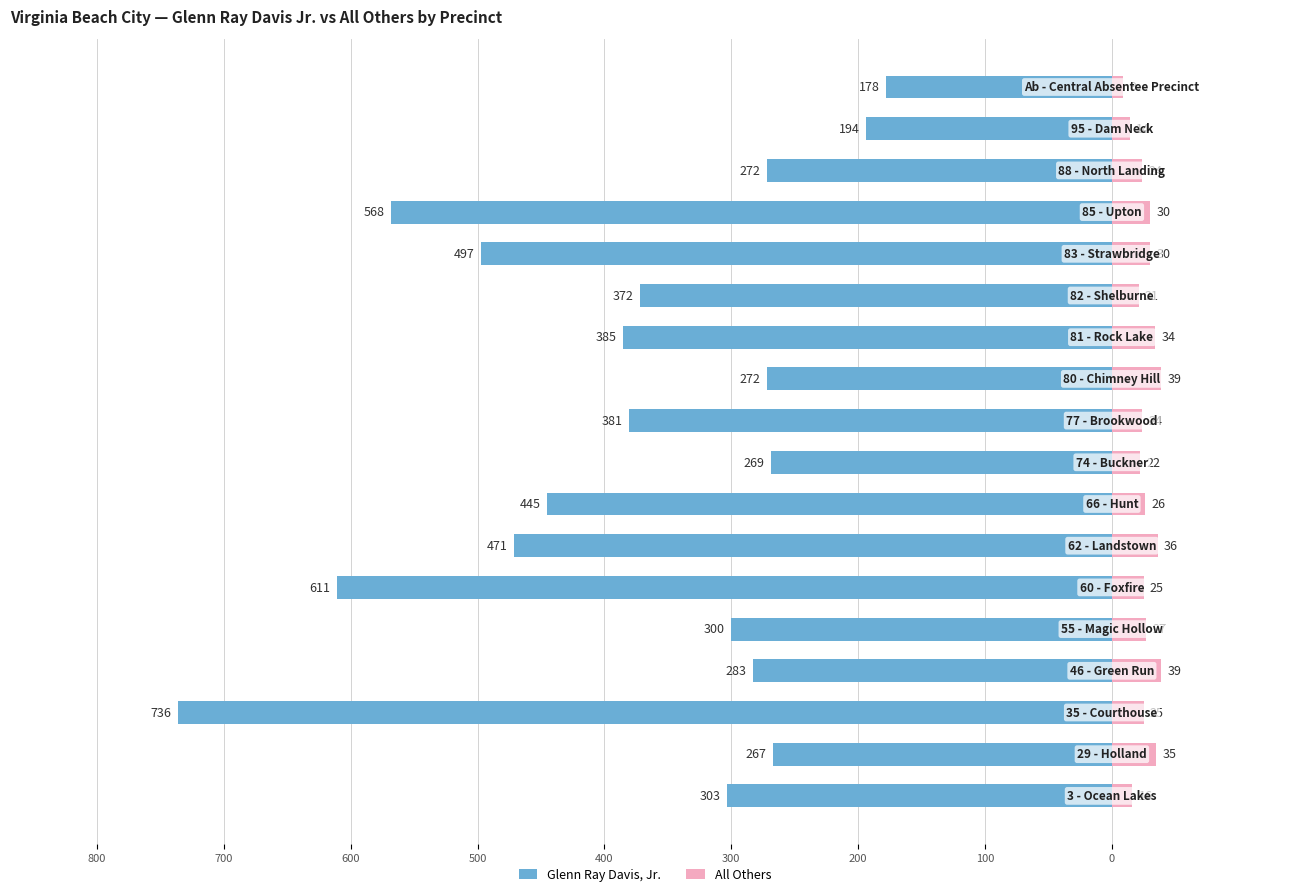

What is the sum of the Glenn Ray Davis, Jr. values at 13 and 15?

-769